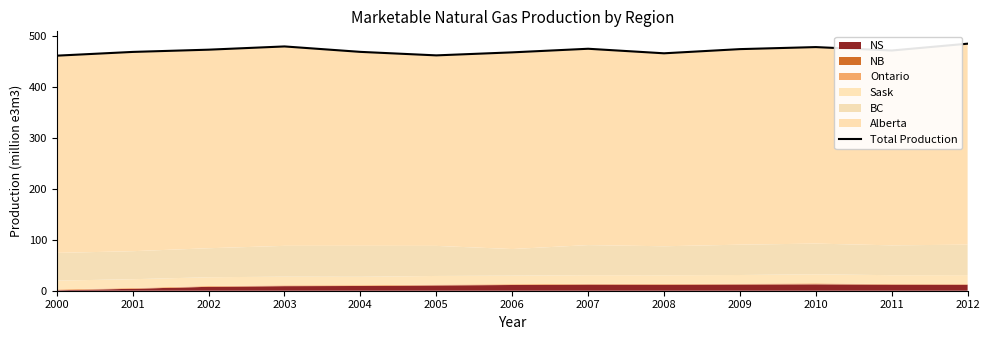

Does the chart display data point markers on the line(s)?

No